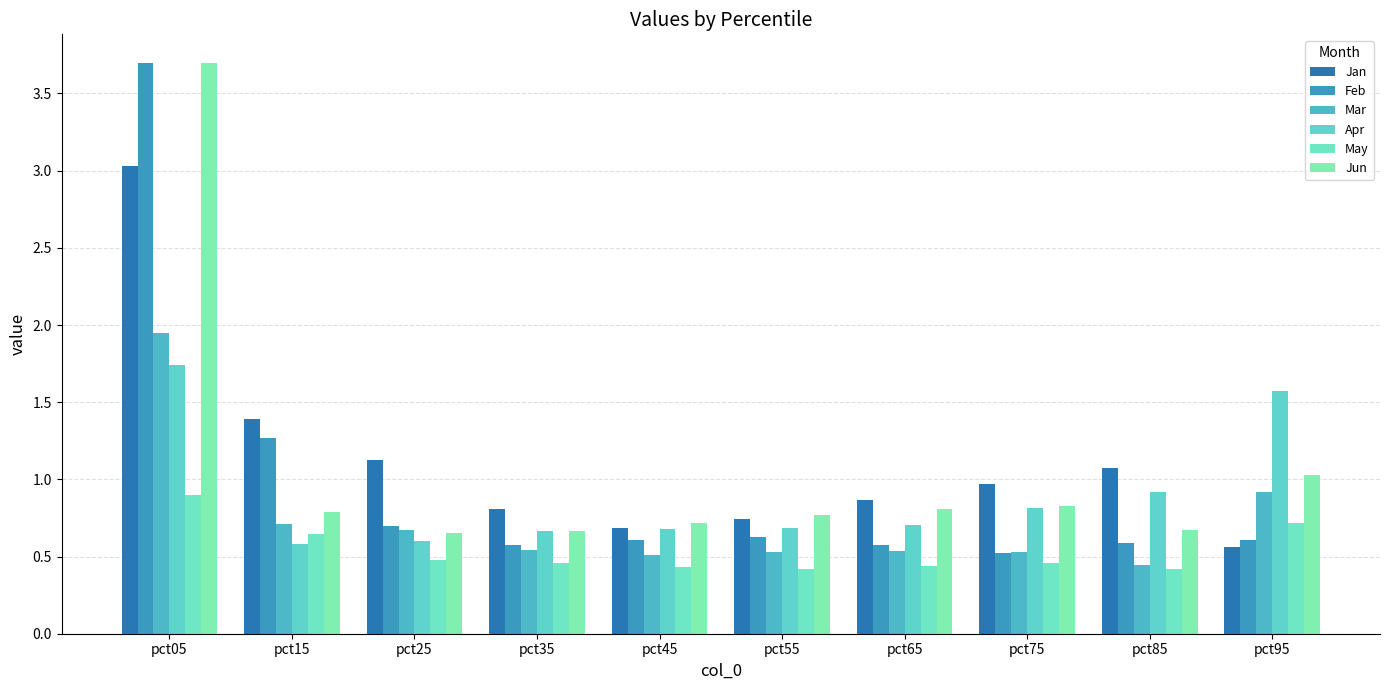

How many May values are between 0 and 1?

10